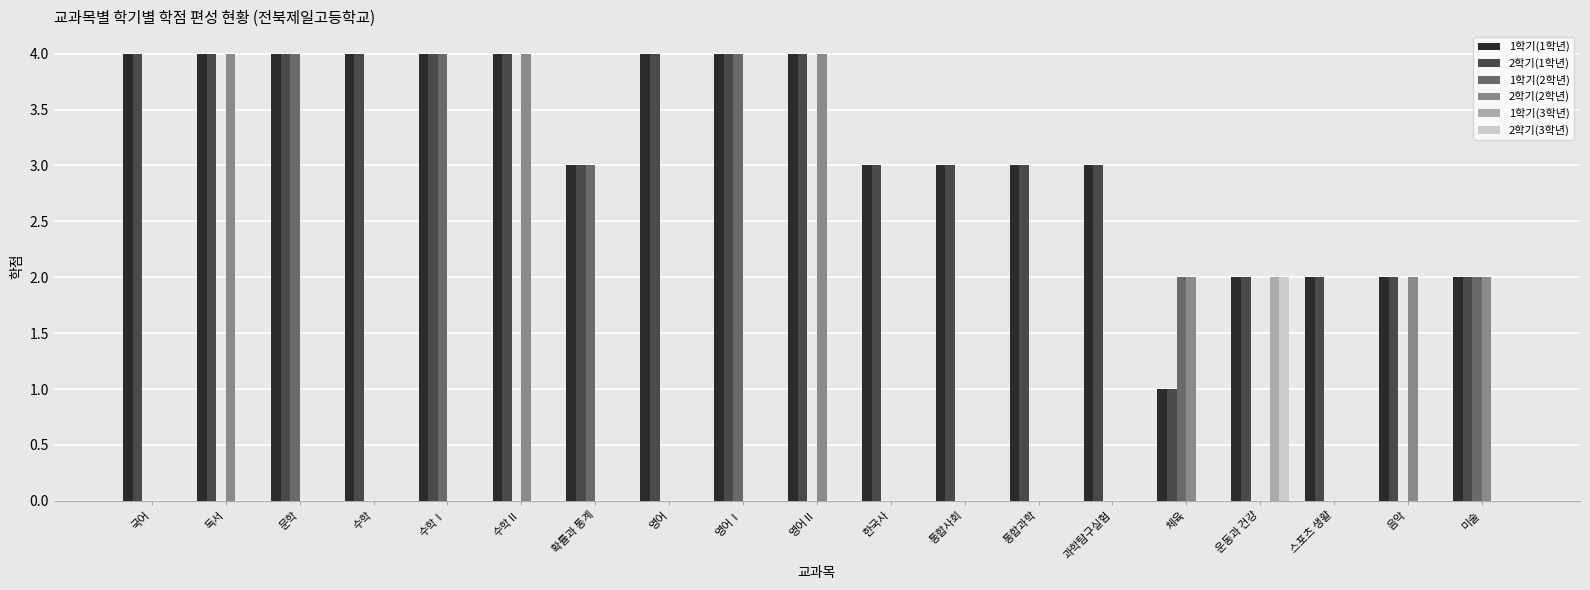

What are all the series names shown in the legend?

1학기(1학년), 2학기(1학년), 1학기(2학년), 2학기(2학년), 1학기(3학년), 2학기(3학년)